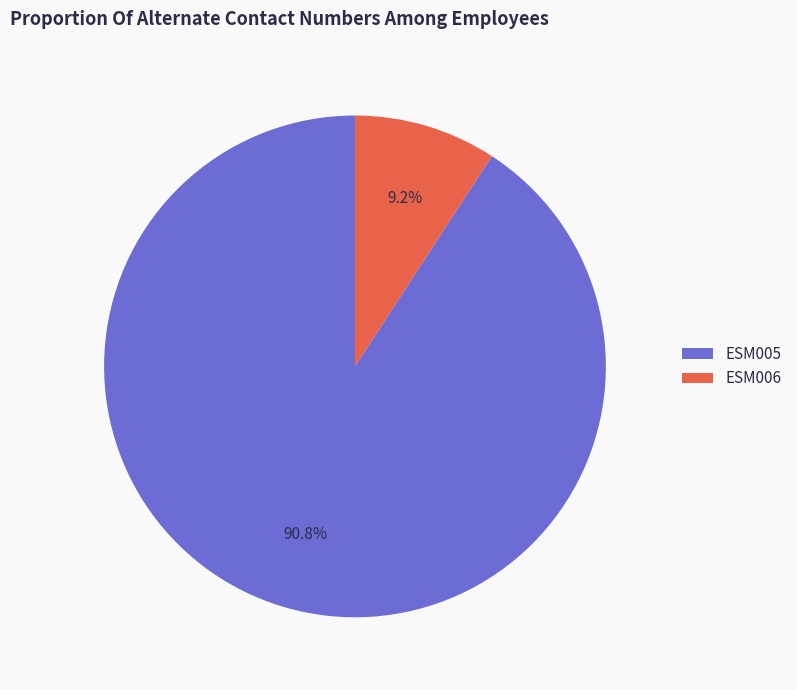

To the nearest percent, what percentage of the pie is ESM005?

91%